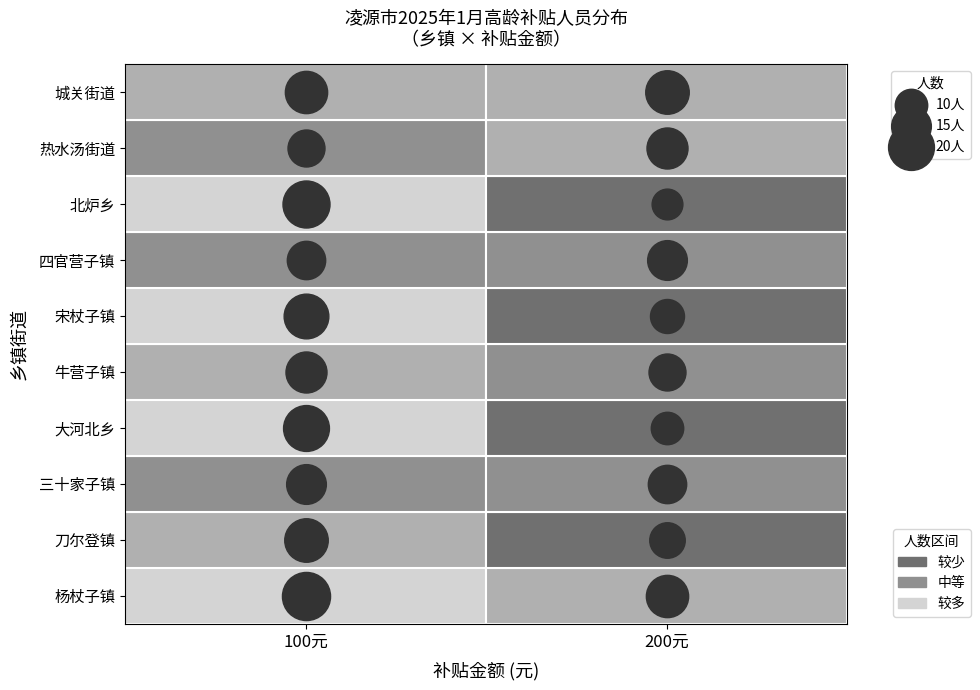

Reading left to right, list all the values displayed in this chart.

杨杖子镇: 22	17
刀尔登镇: 18	12
三十家子镇: 15	14
大河北乡: 20	10
牛营子镇: 16	13
宋杖子镇: 19	11
四官营子镇: 14	15
北炉乡: 21	9
热水汤街道: 13	16
城关街道: 17	18